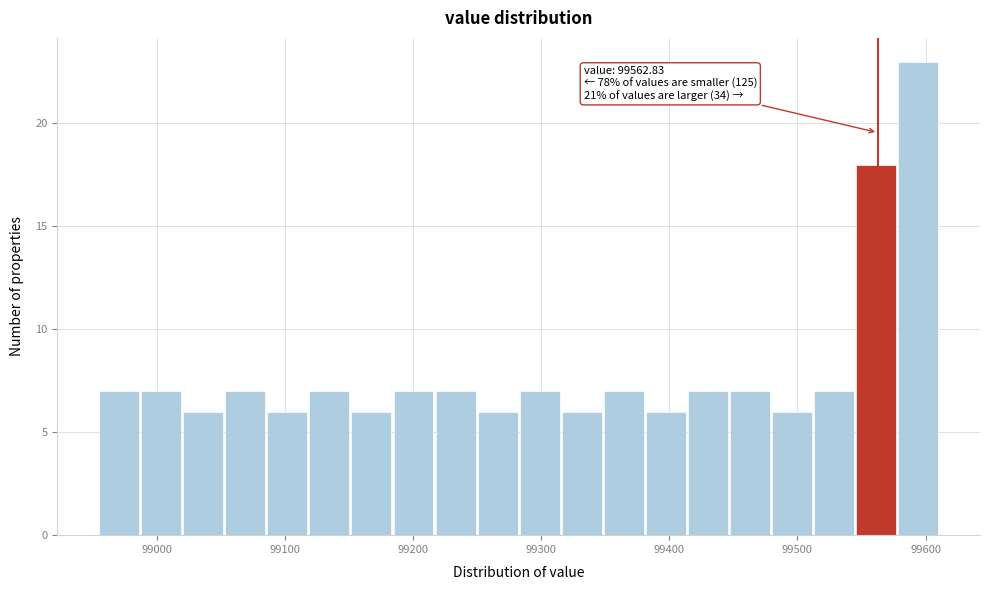

Around what value on the x-axis is the tallest bar? Give the approximate position of its centre, as read against the axis.

99590